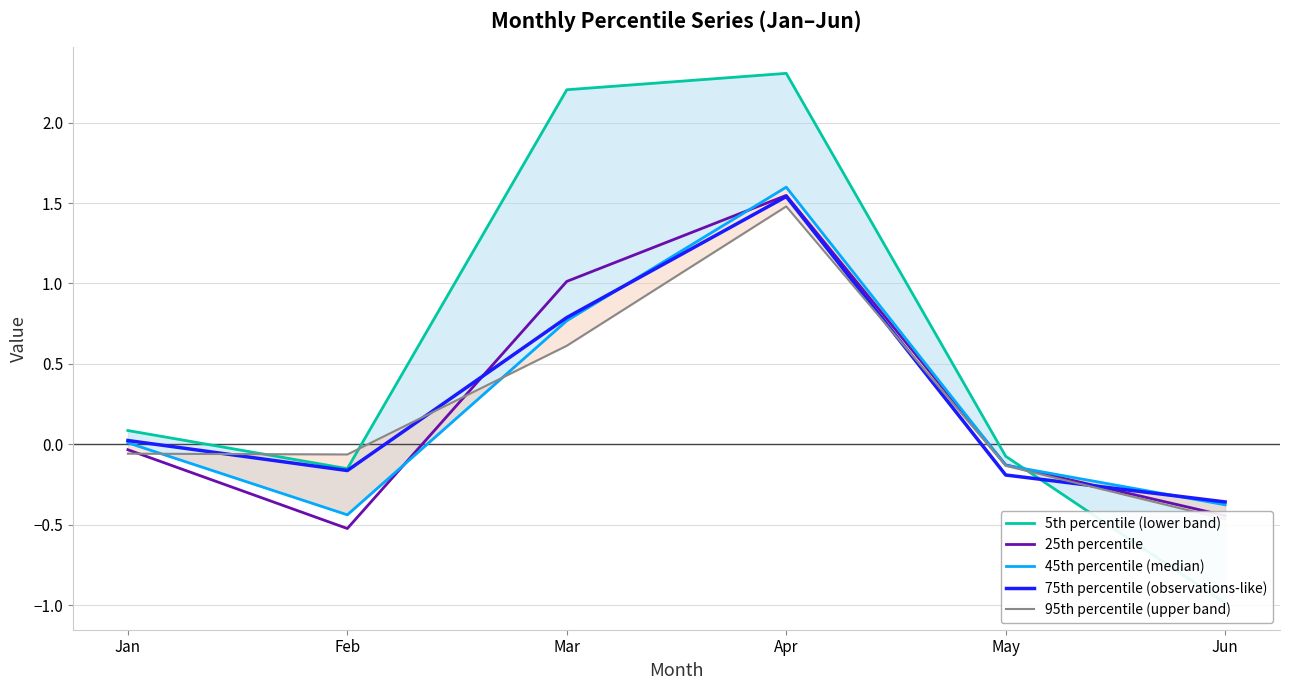

At which category does 5th percentile (lower band) reach its first local valley?

Feb